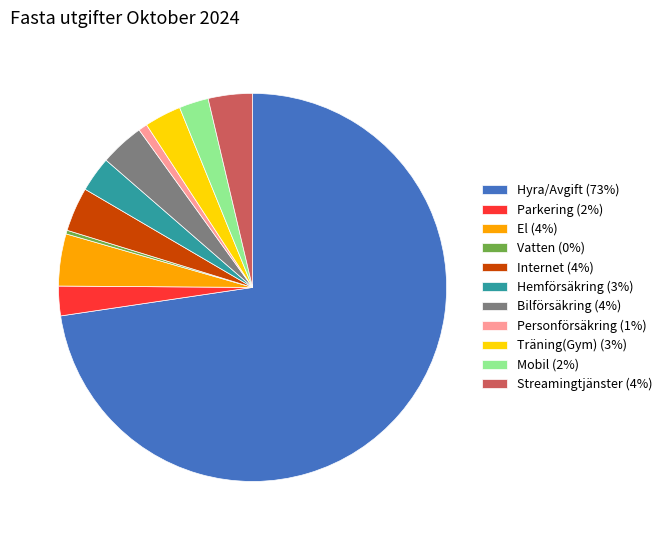

How many segments does this pie chart have?

11